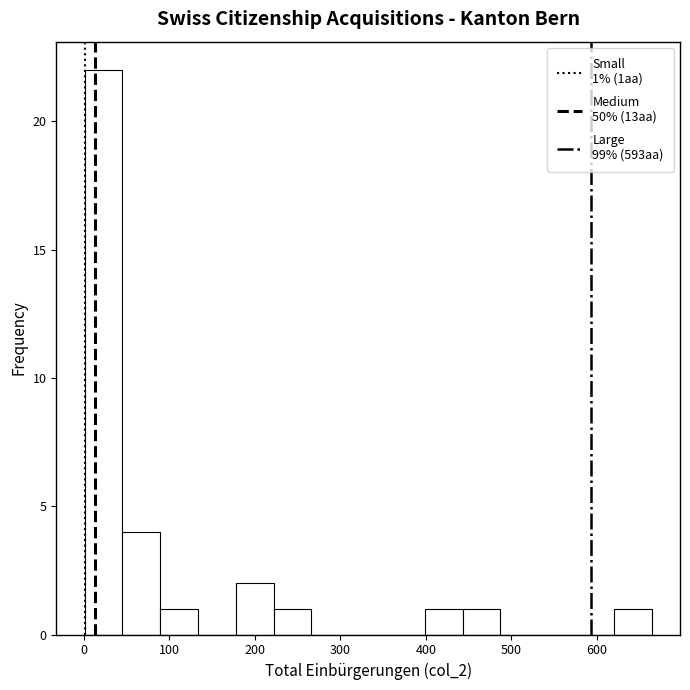

Over which range of the x-axis is the bar tallest?

0 to 50